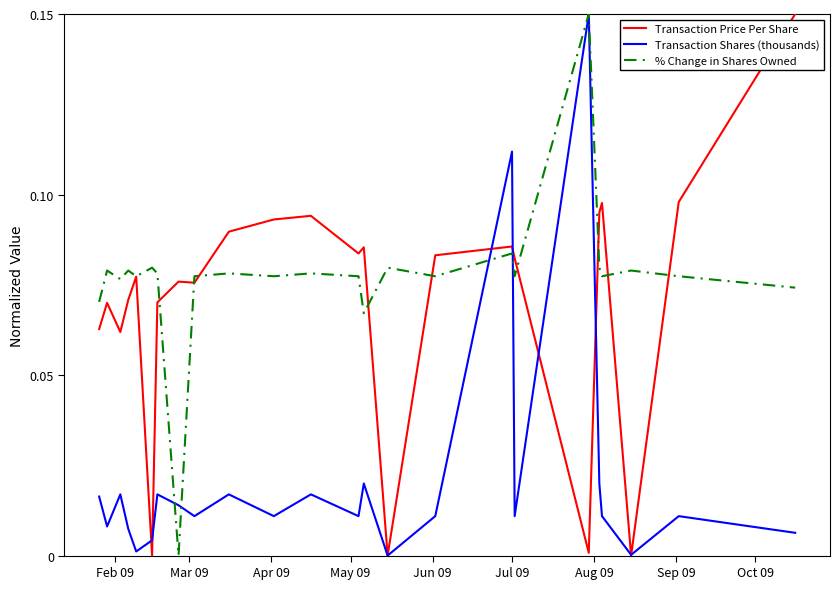

What are all the series names shown in the legend?

Transaction Price Per Share, Transaction Shares (thousands), % Change in Shares Owned